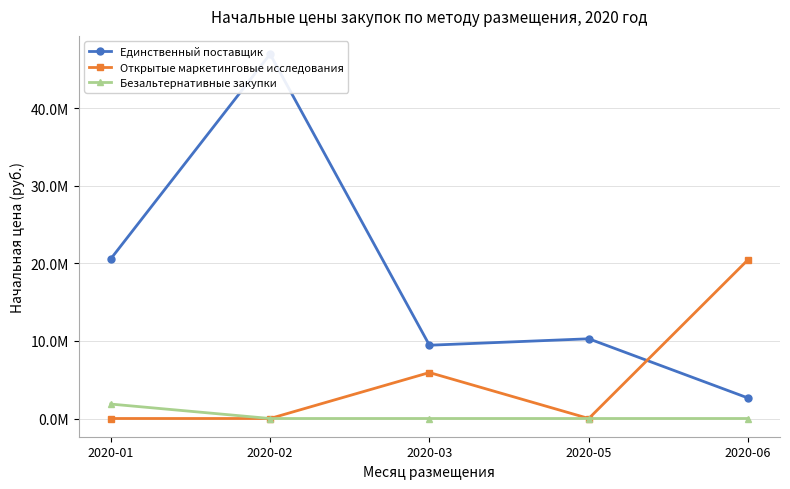

Does the chart have visible grid lines?

Yes